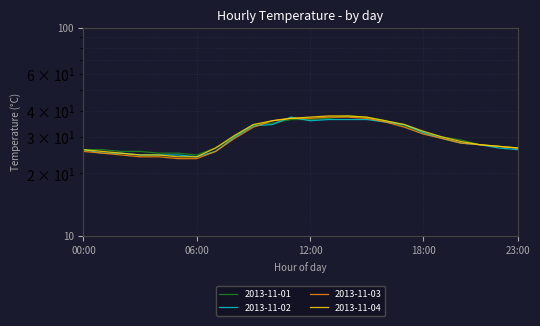

What are all the series names shown in the legend?

2013-11-01, 2013-11-02, 2013-11-03, 2013-11-04